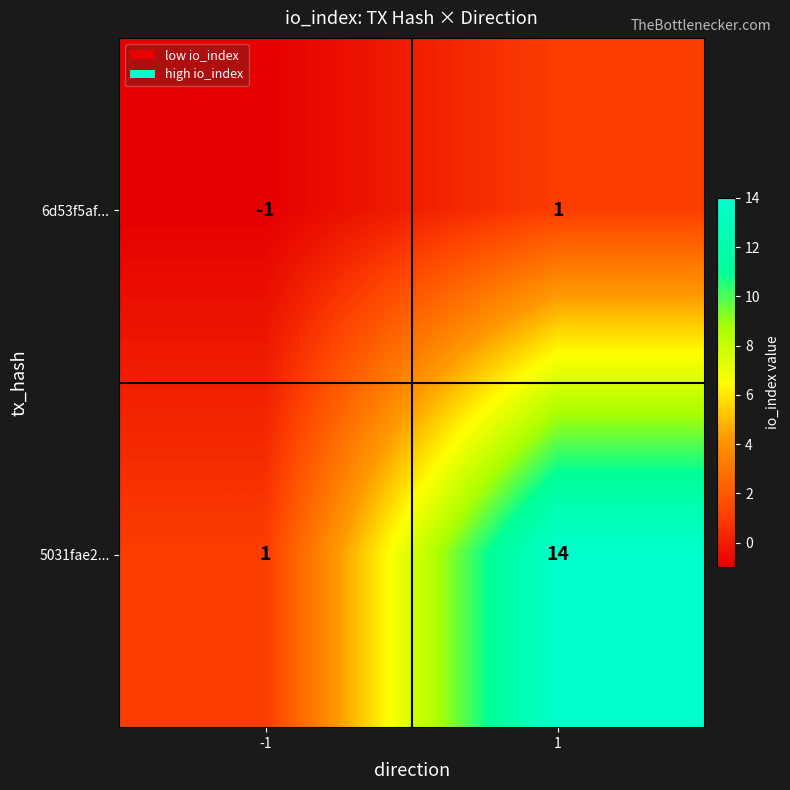

The value of 6d53f5af... at 1 is 1. True or false?

True